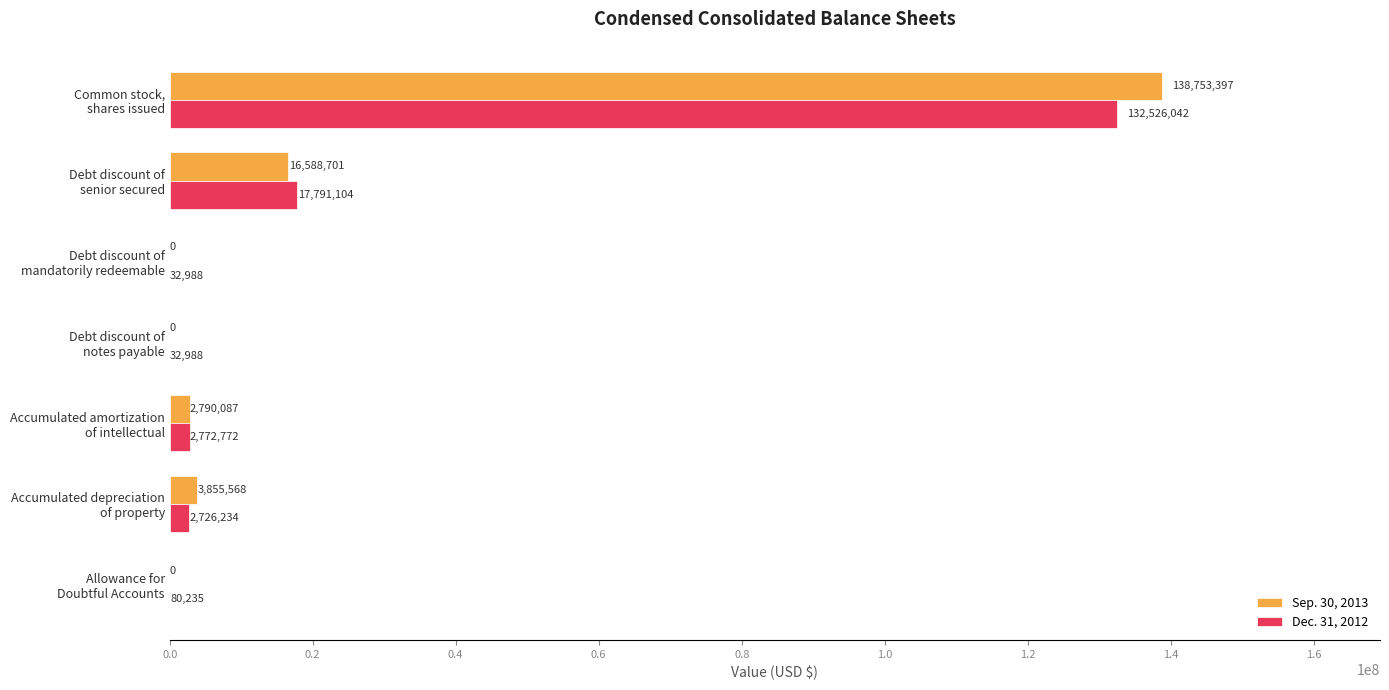

Where is Sep. 30, 2013 nearest to the value 69376698?

Debt discount of
senior secured